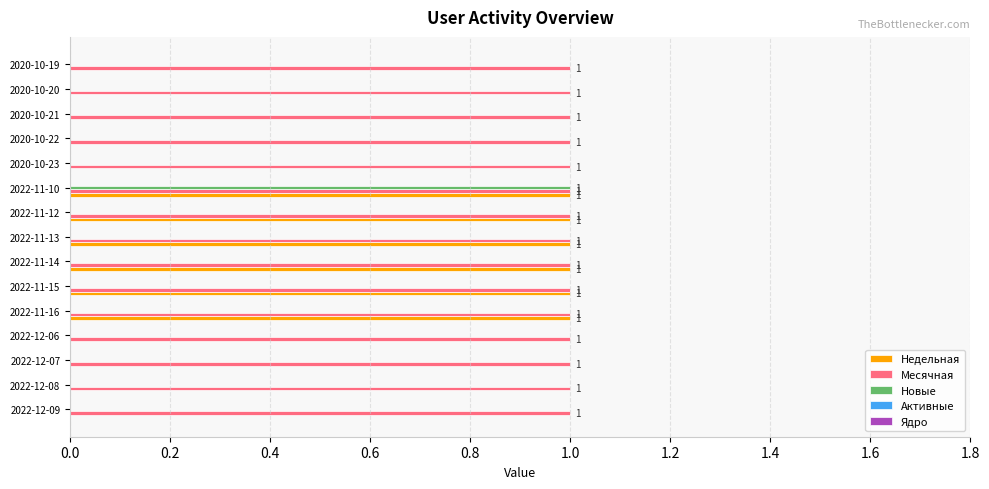

At which category is the sum across all series the highest?

2022-11-10